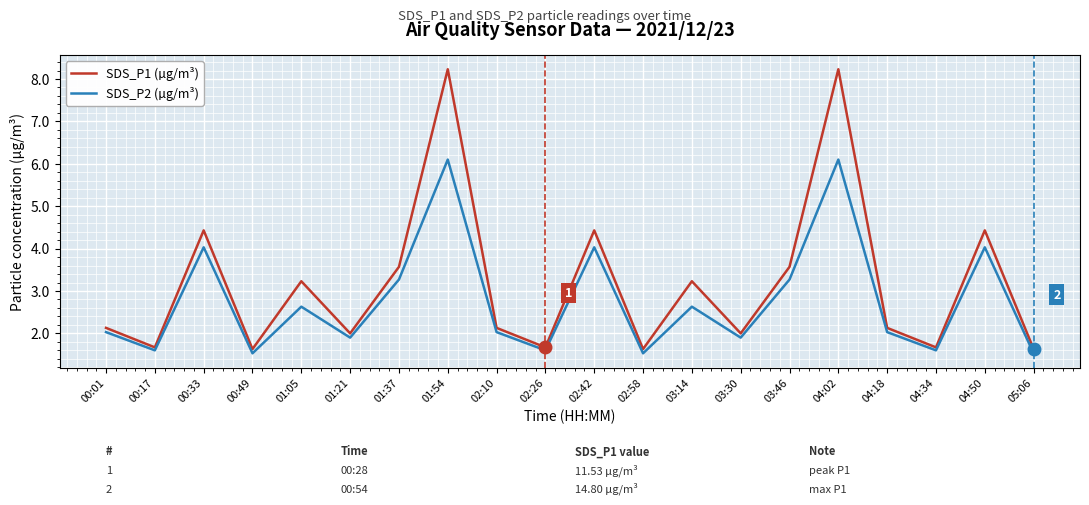

What is the difference between the second highest and minimum values in the SDS_P2 (µg/m³) series?

4.6